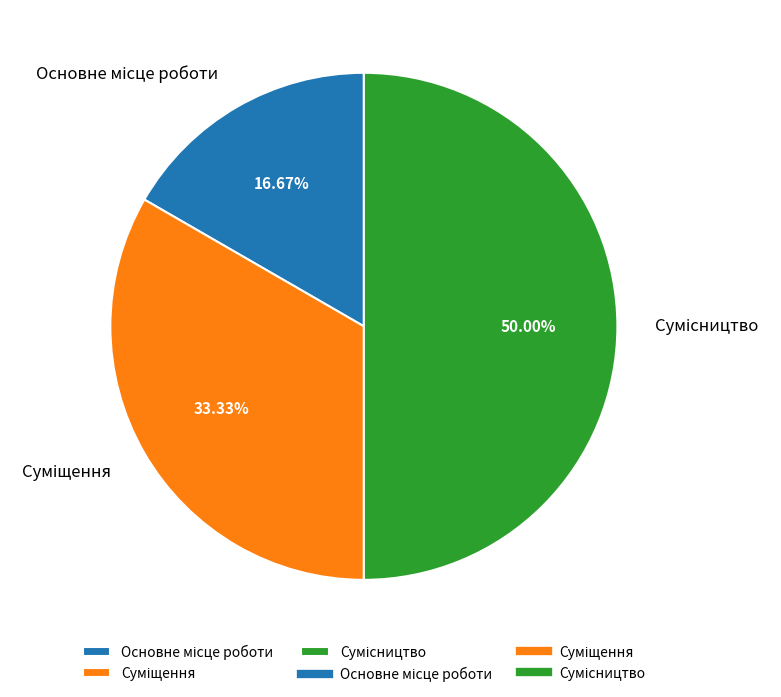

How many segments does this pie chart have?

3